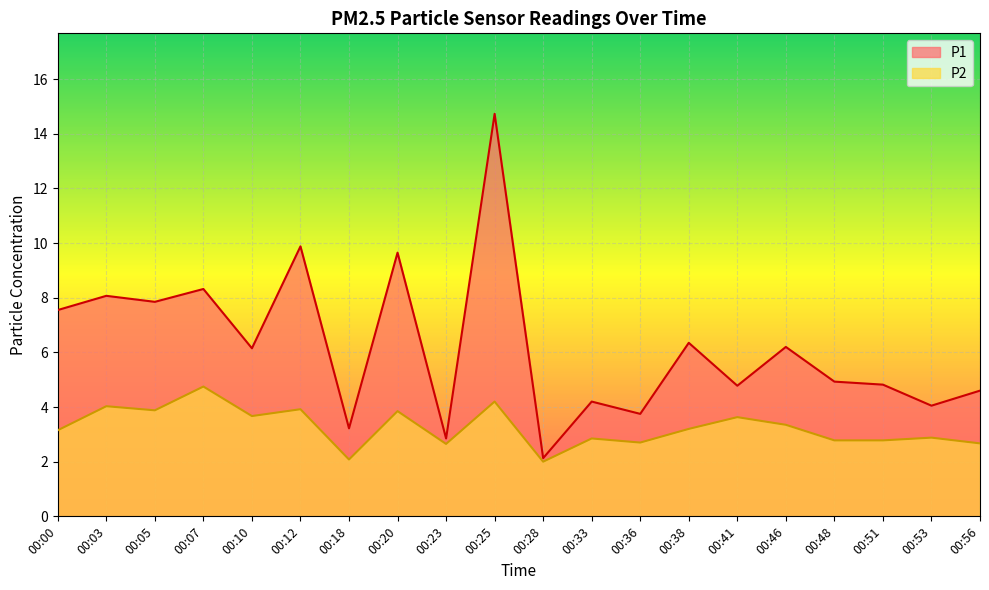

What is the minimum value shown in the chart?

2.0